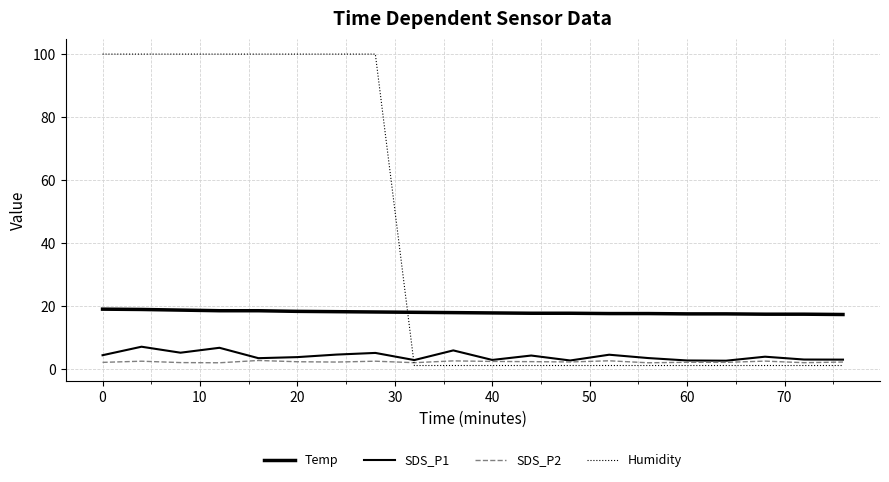

True or false: SDS_P1 and SDS_P2 intersect in this chart.

False